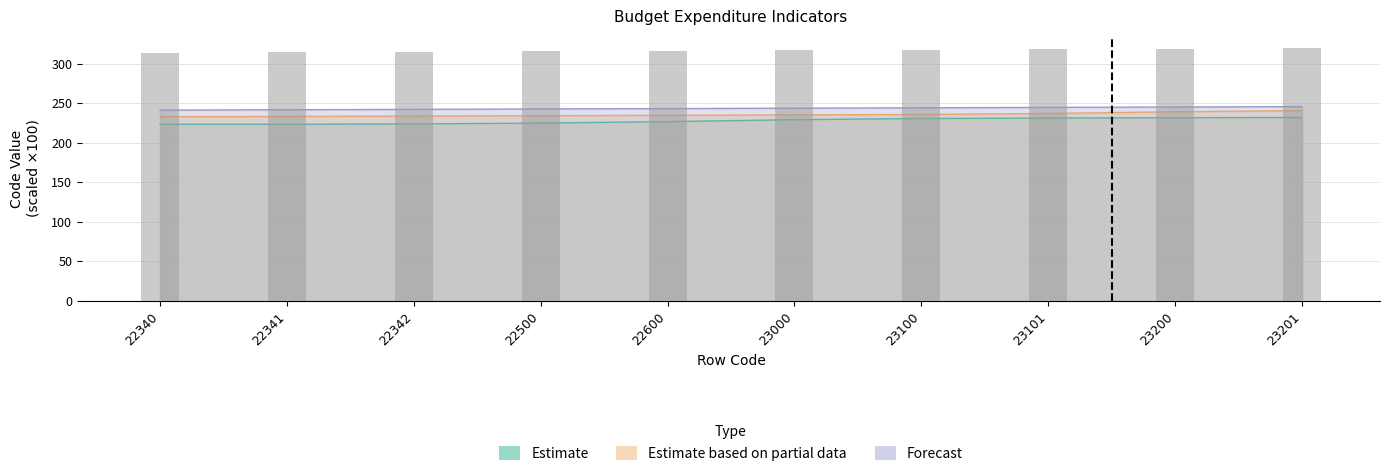

What is the average value of the Estimate based on partial data series?

235.7